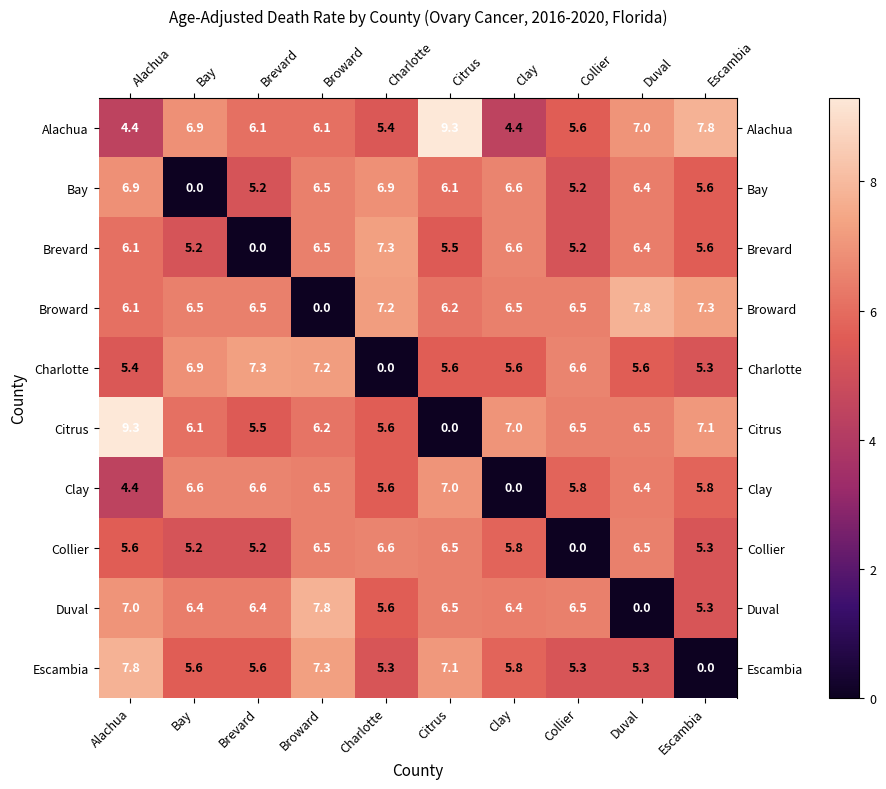

Where does the Alachua series first go above 6?

Bay